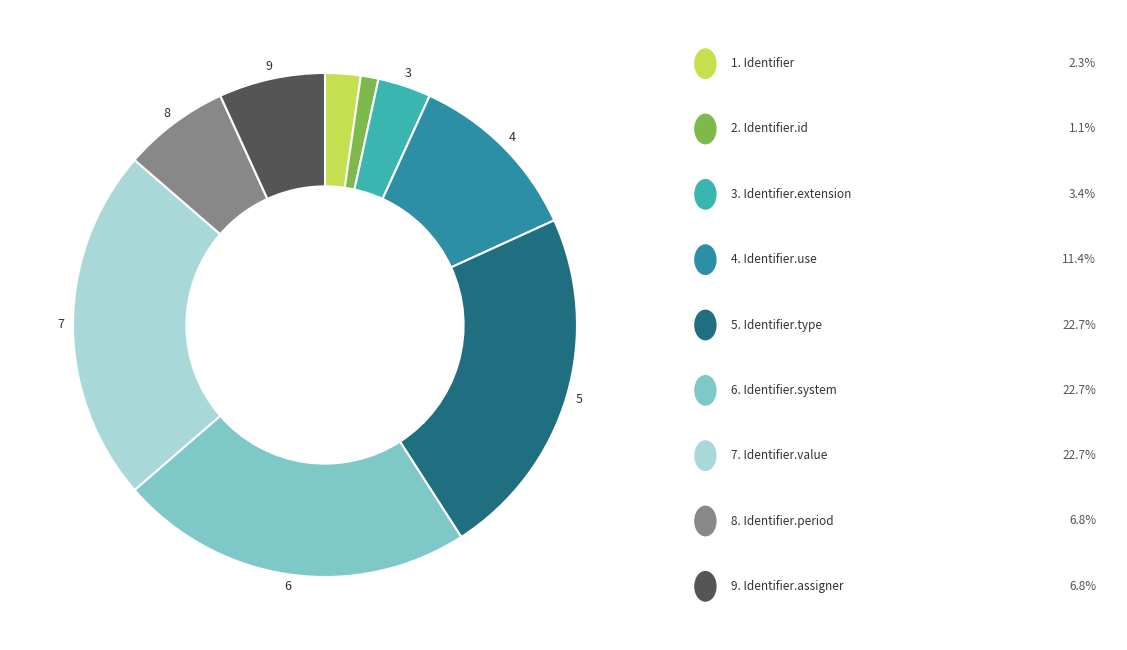

How many segments does this pie chart have?

9